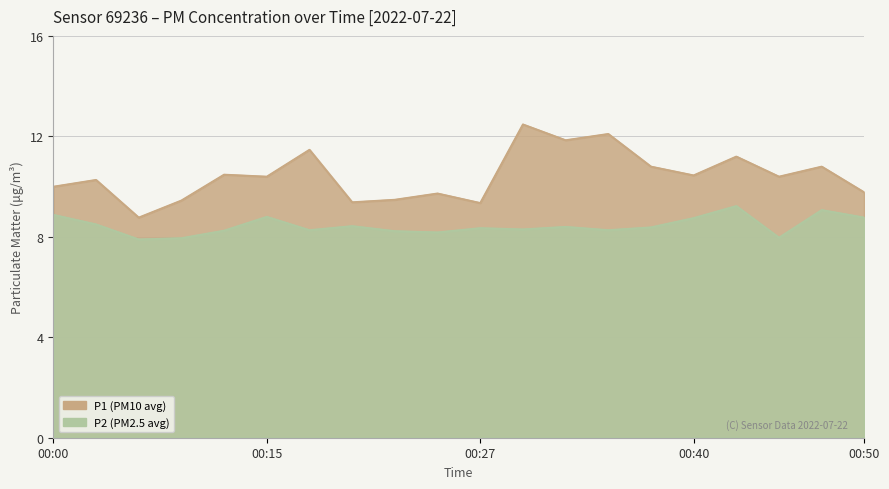

Is the value of P1 at 00:45 greater than the value of P2 at 00:05?

Yes